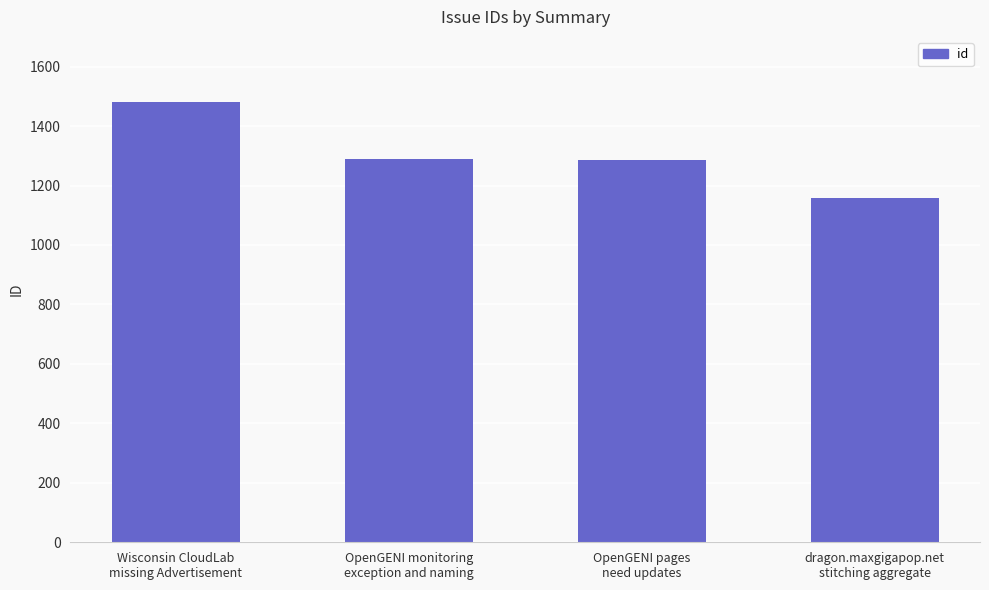

What is the label of the 1st bar from the right?

dragon.maxgigapop.net
stitching aggregate